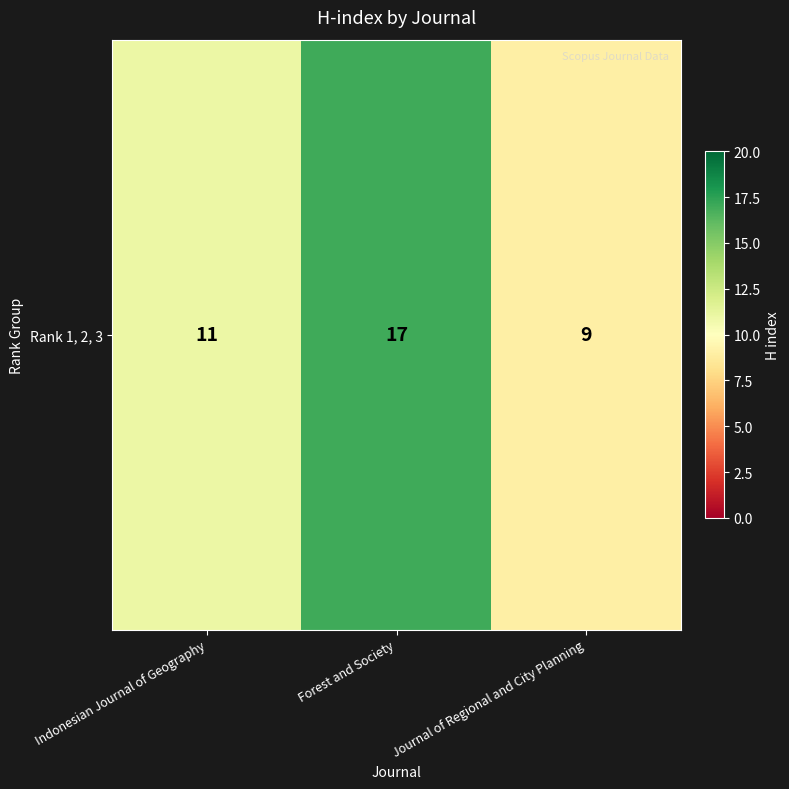

Count the values in the range 9 to 17.

3